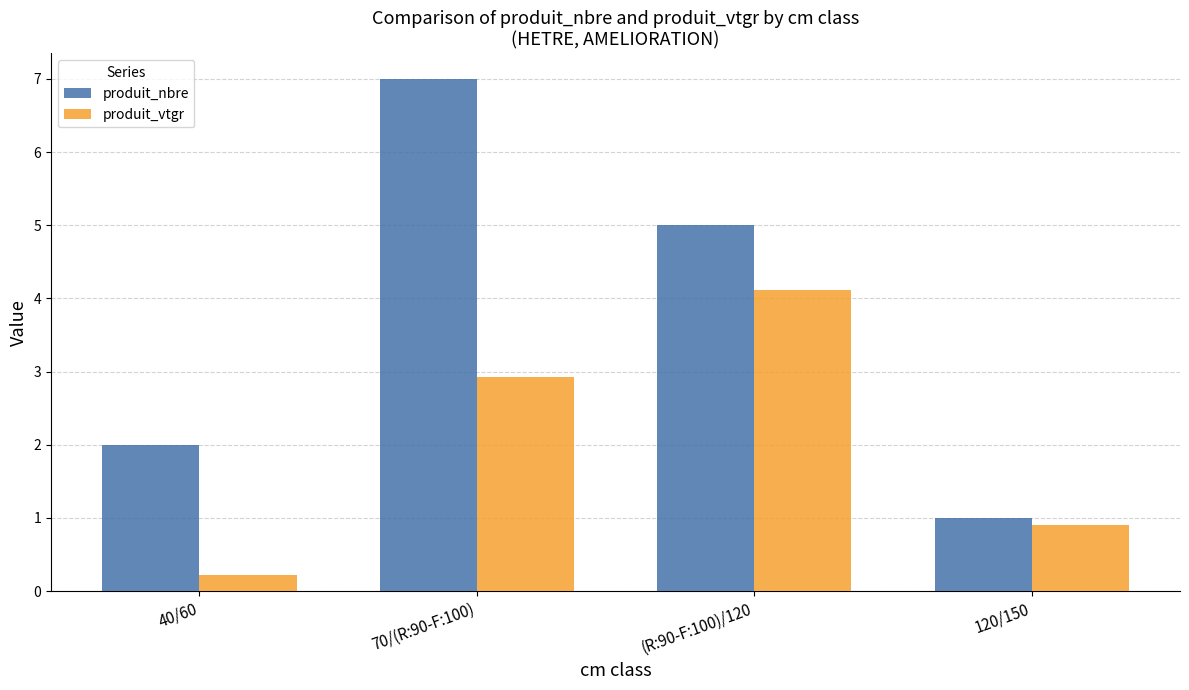

True or false: produit_nbre has a value of 1.4 at 40/60.

False